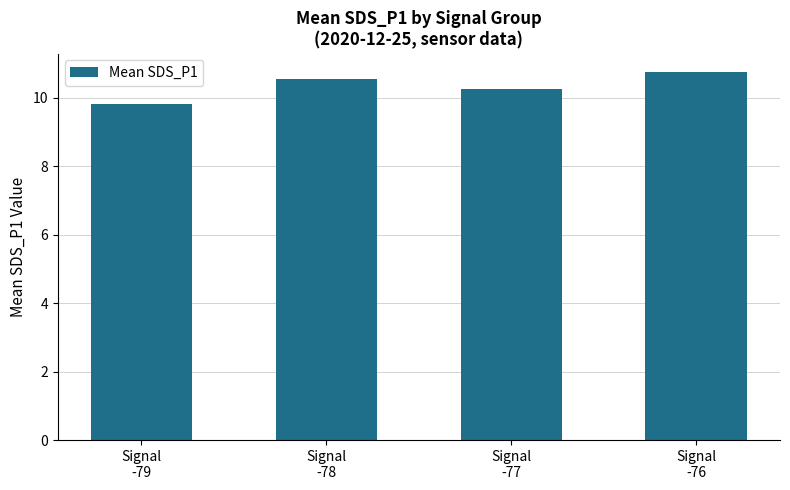

Where does the data first go above 10?

Signal
-78